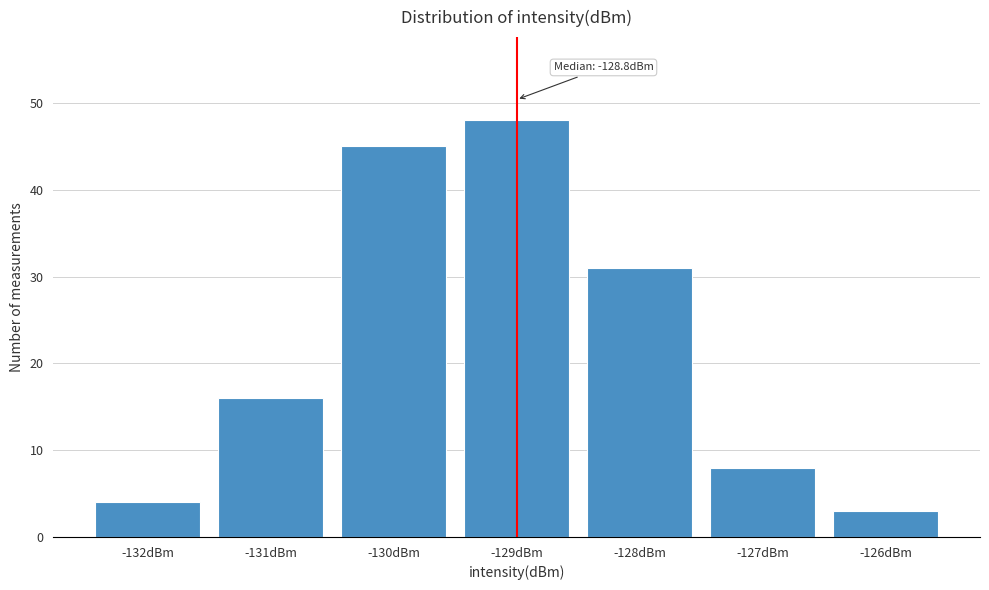

Reading right to left, list all the values displayed in this chart.

3	8	31	48	45	16	4